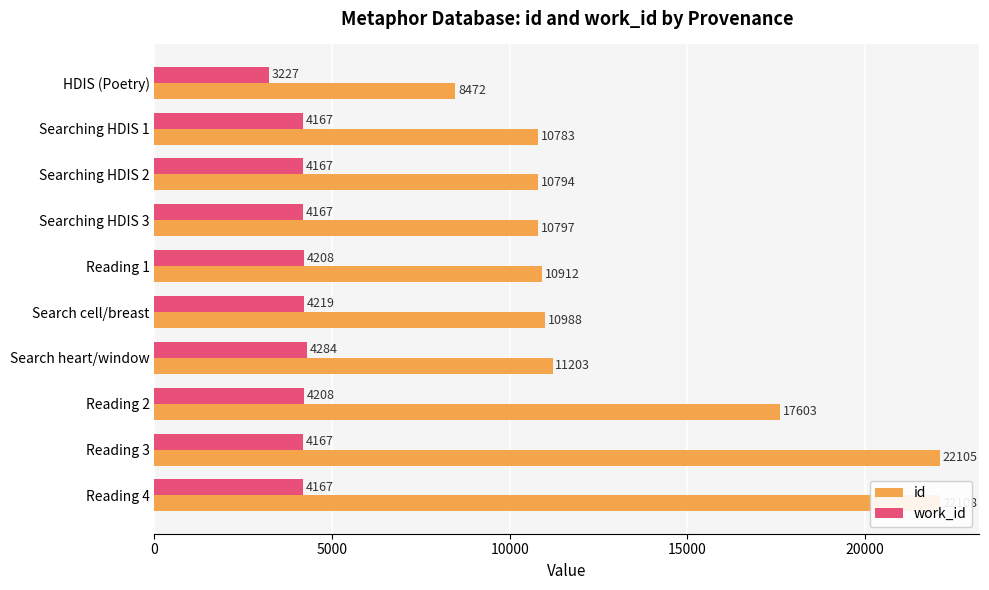

How many bars are there in total?

20